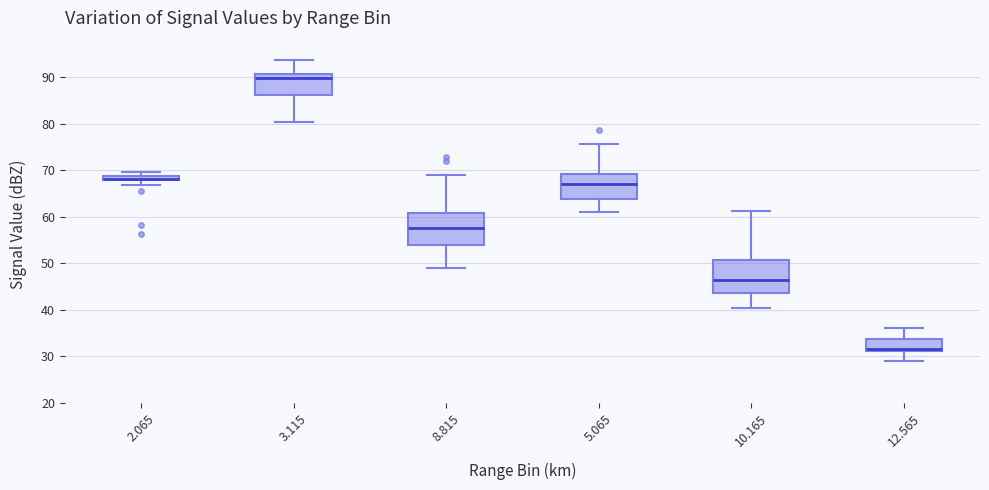

Where does the median line of the box at x = 12.565 sit on the y-axis? The values are not printed on the chart, so give them approximately, as read against the axis.

32